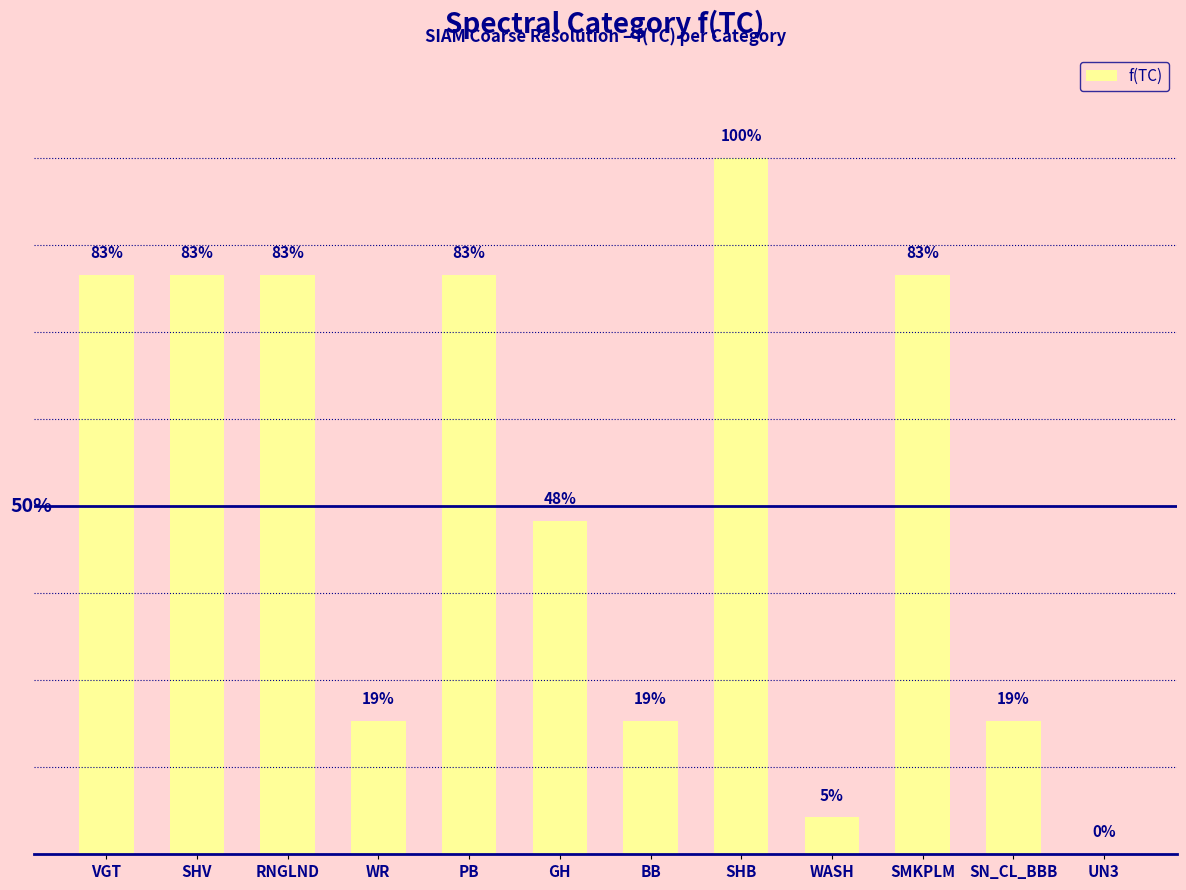

What is the label of the 12th bar from the left?

UN3